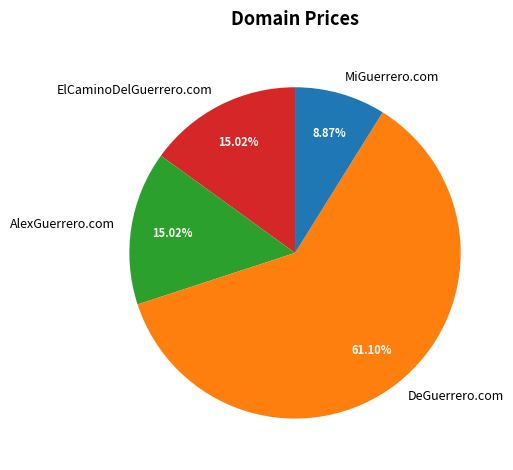

Which slice represents more than half of the pie?

DeGuerrero.com